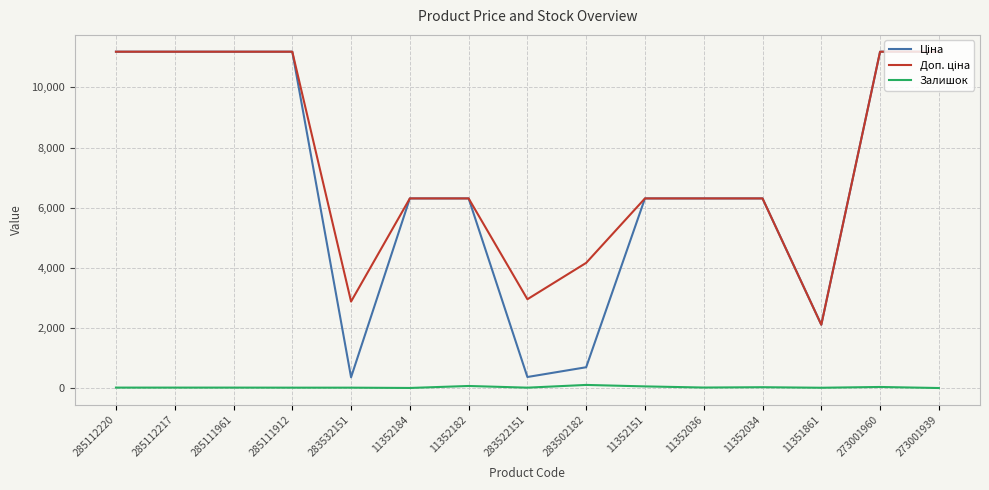

Is it true that Залишок equals 30.0 at 11352034?

True